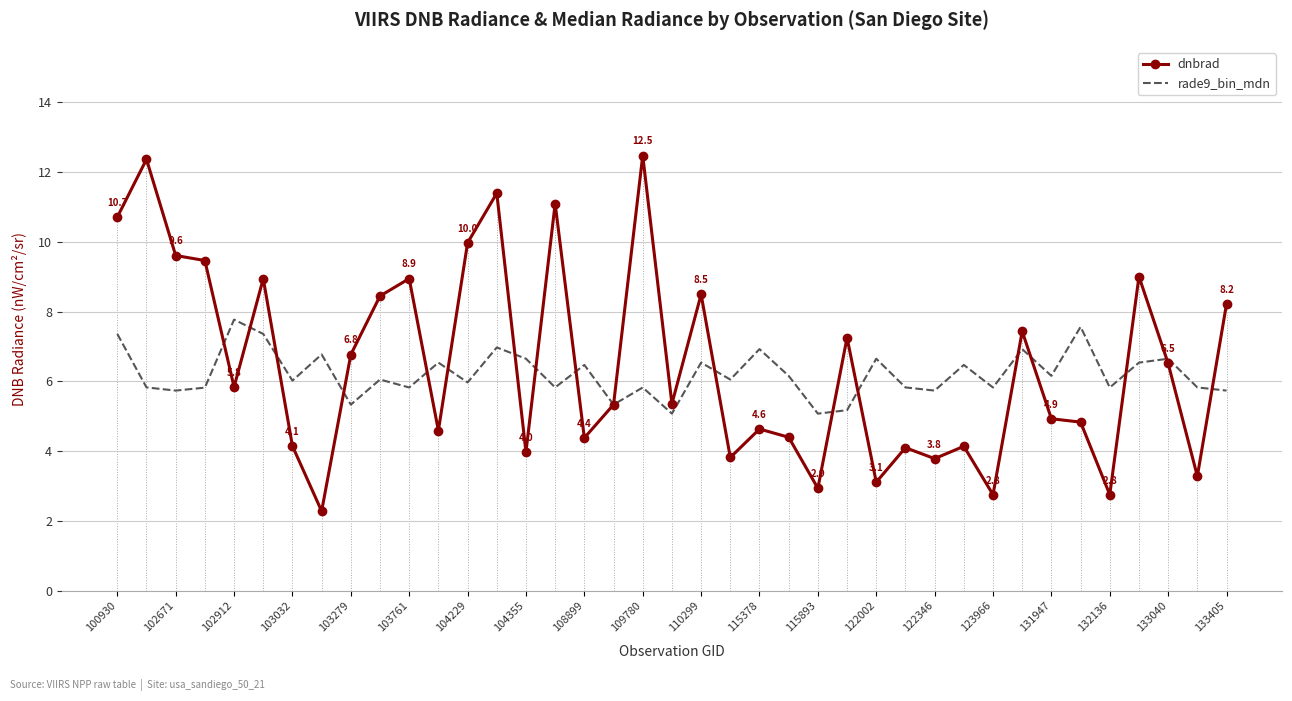

The value of dnbrad at 133405 is 12.1. True or false?

False